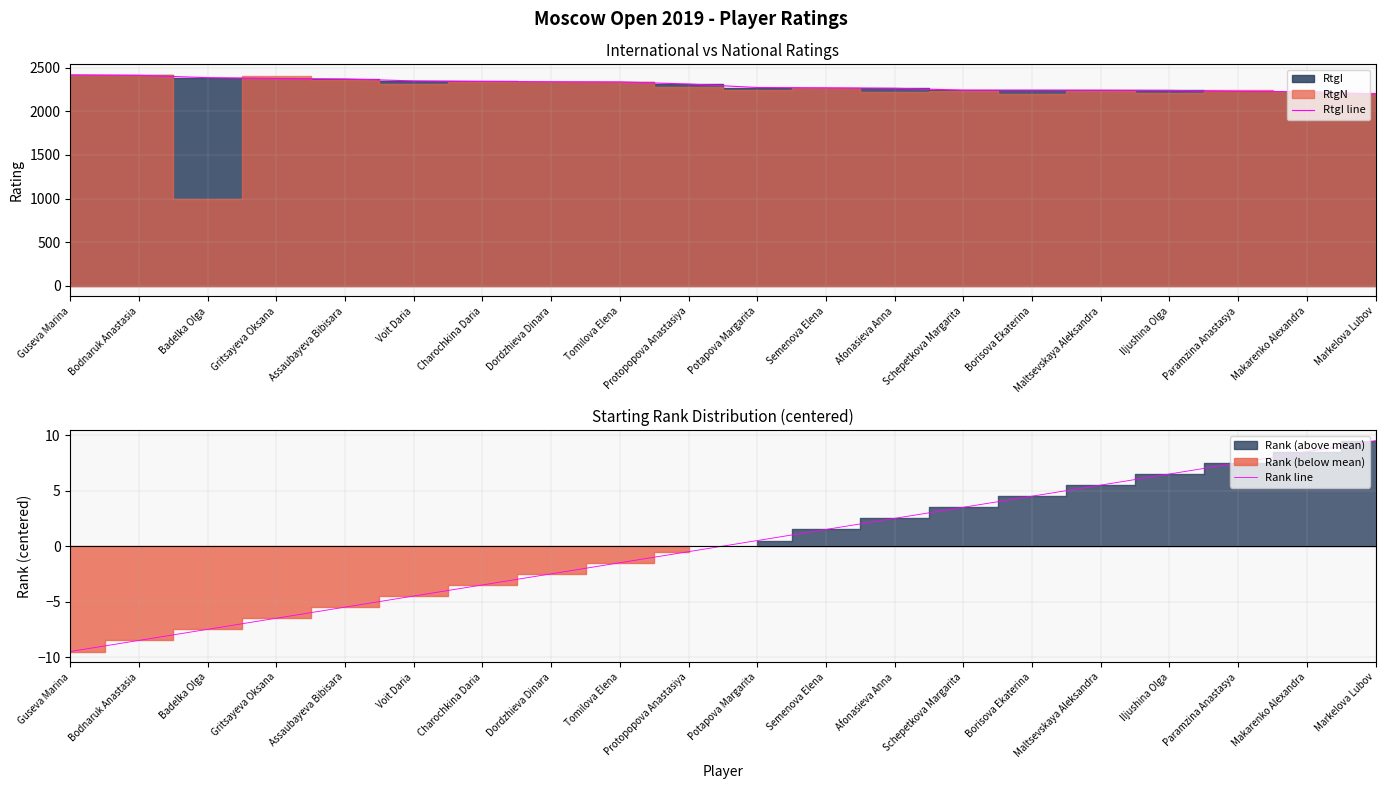

What is the approximate value of Rank line at Borisova Ekaterina?

4.5